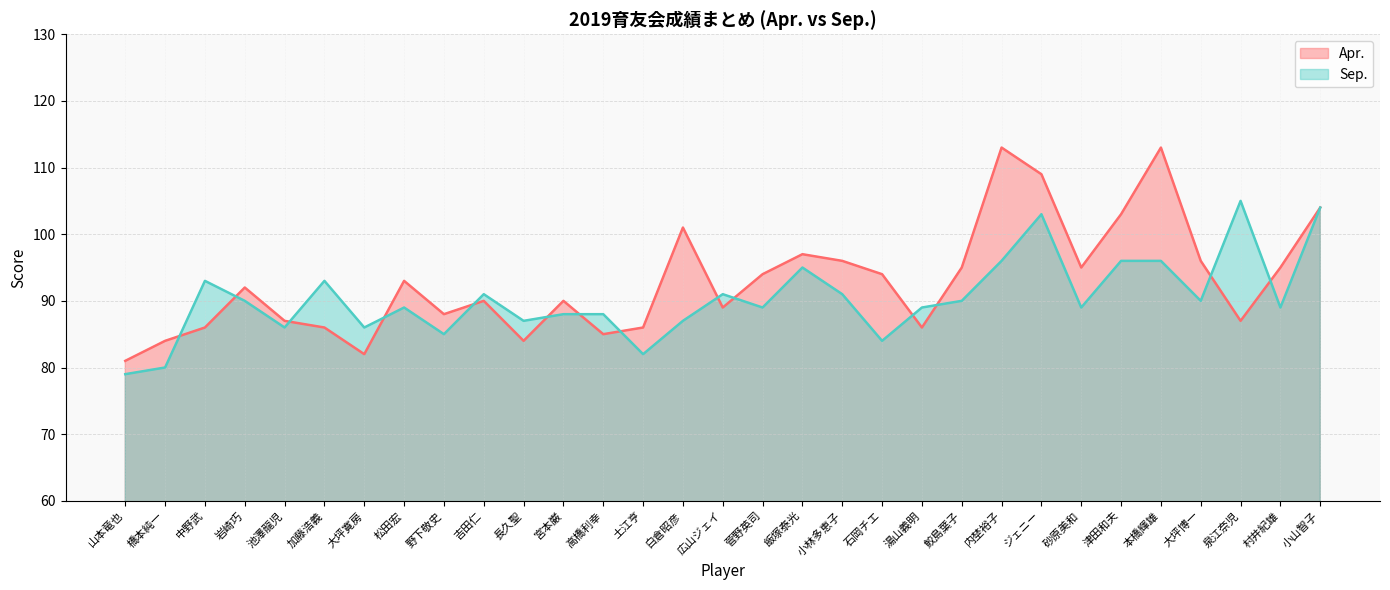

Does the chart have visible grid lines?

Yes